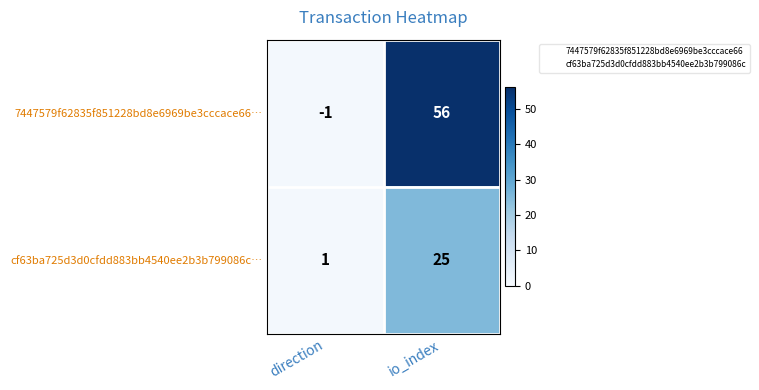

Between direction and io_index, which series saw the biggest shift?

7447579f62835f851228bd8e6969be3cccace66…